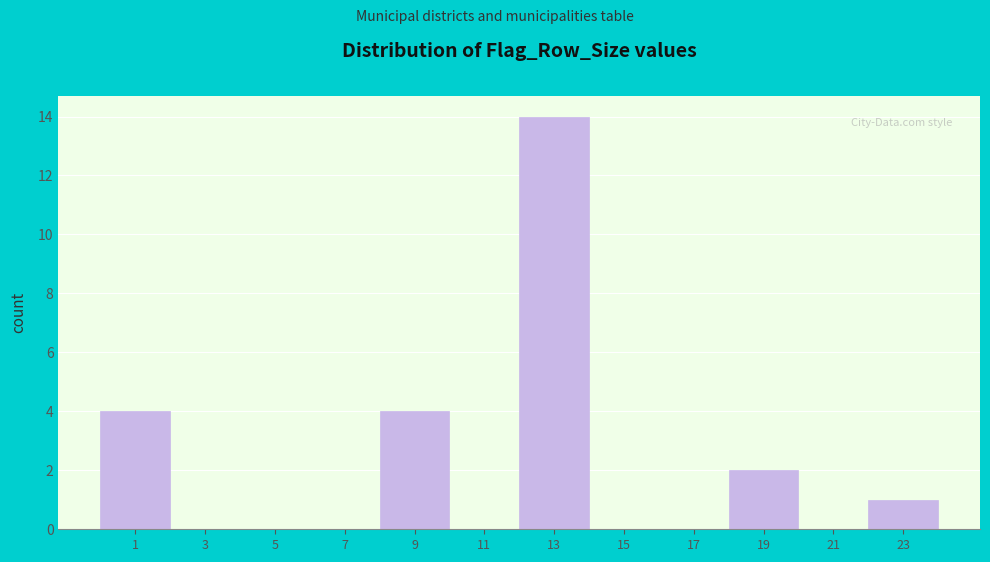

Reading left to right, what are all the values shown in this chart?

1=4	3=0	5=0	7=0	9=4	11=0	13=14	15=0	17=0	19=2	21=0	23=1